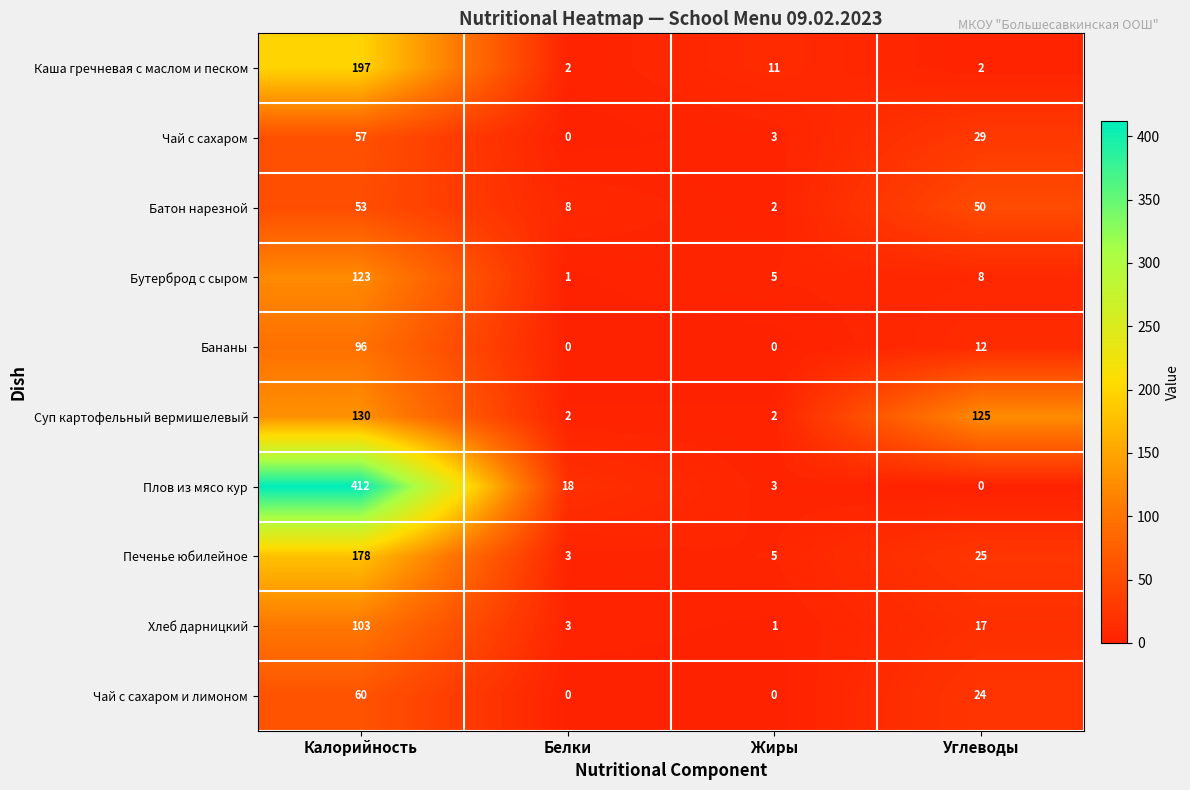

What is the difference between the Каша гречневая с маслом и песком values at Жиры and Калорийность?

186